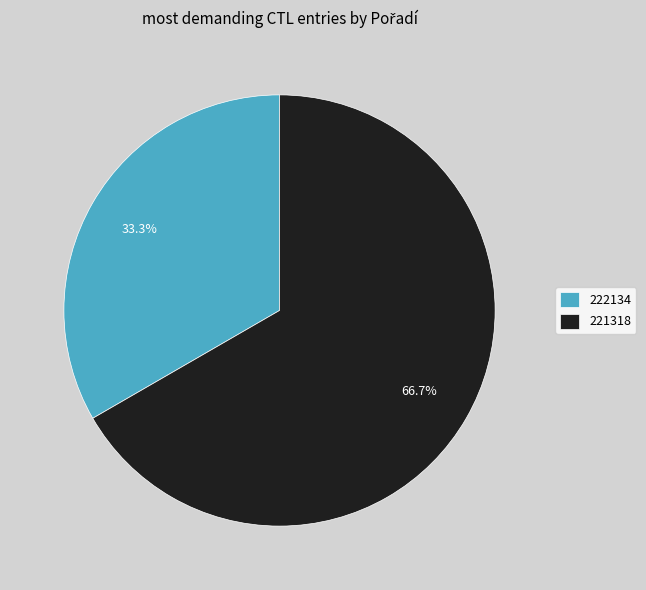

Does any single category account for the majority?

Yes